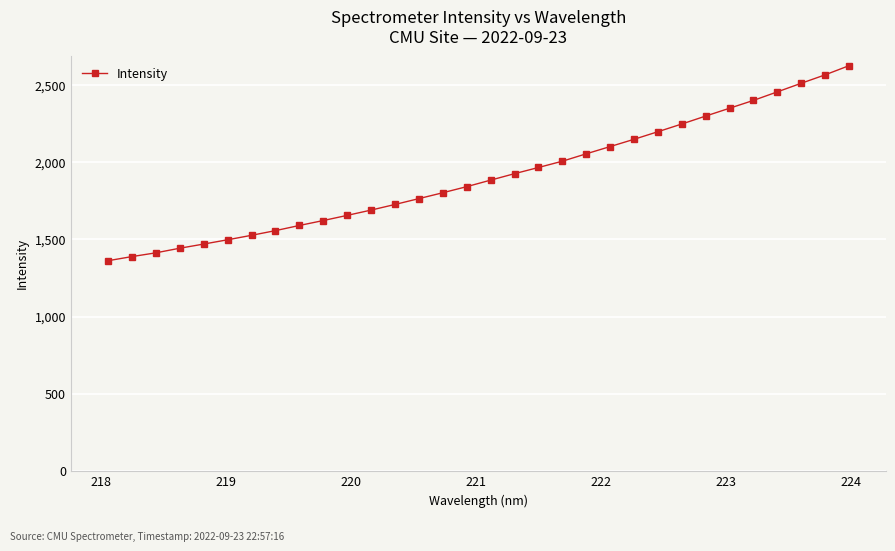

What is the minimum value shown in the chart?

1362.2